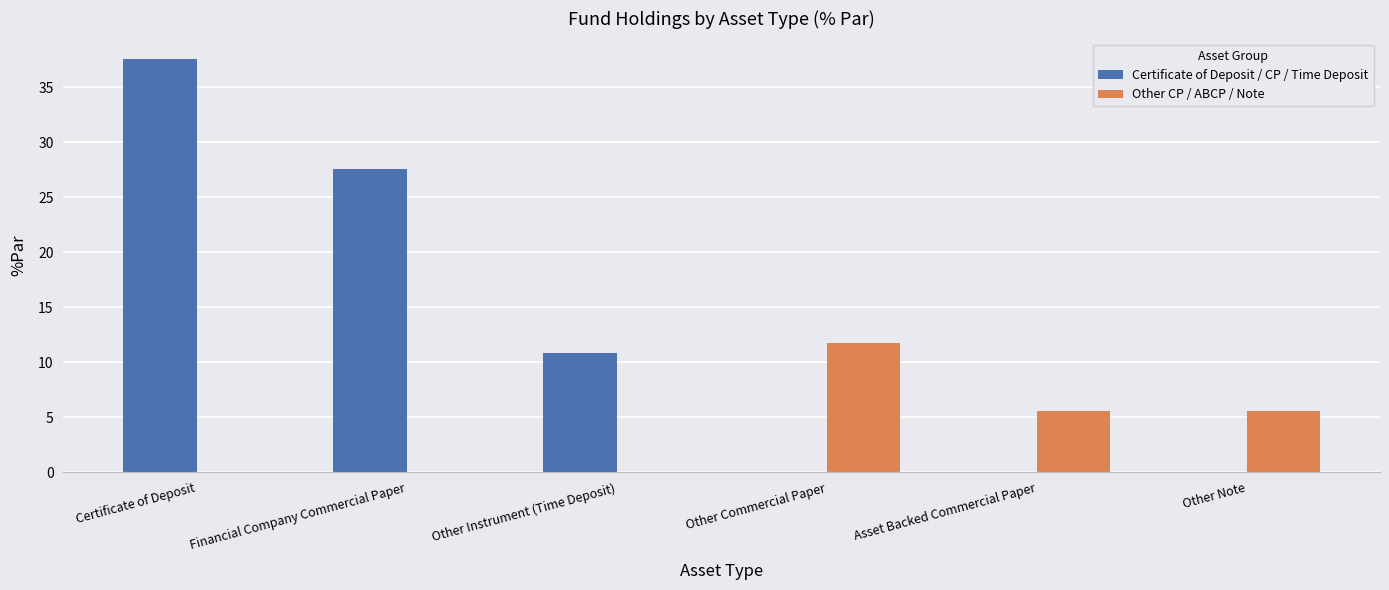

At which label does Other CP / ABCP / Note first exceed 5?

Other Commercial Paper